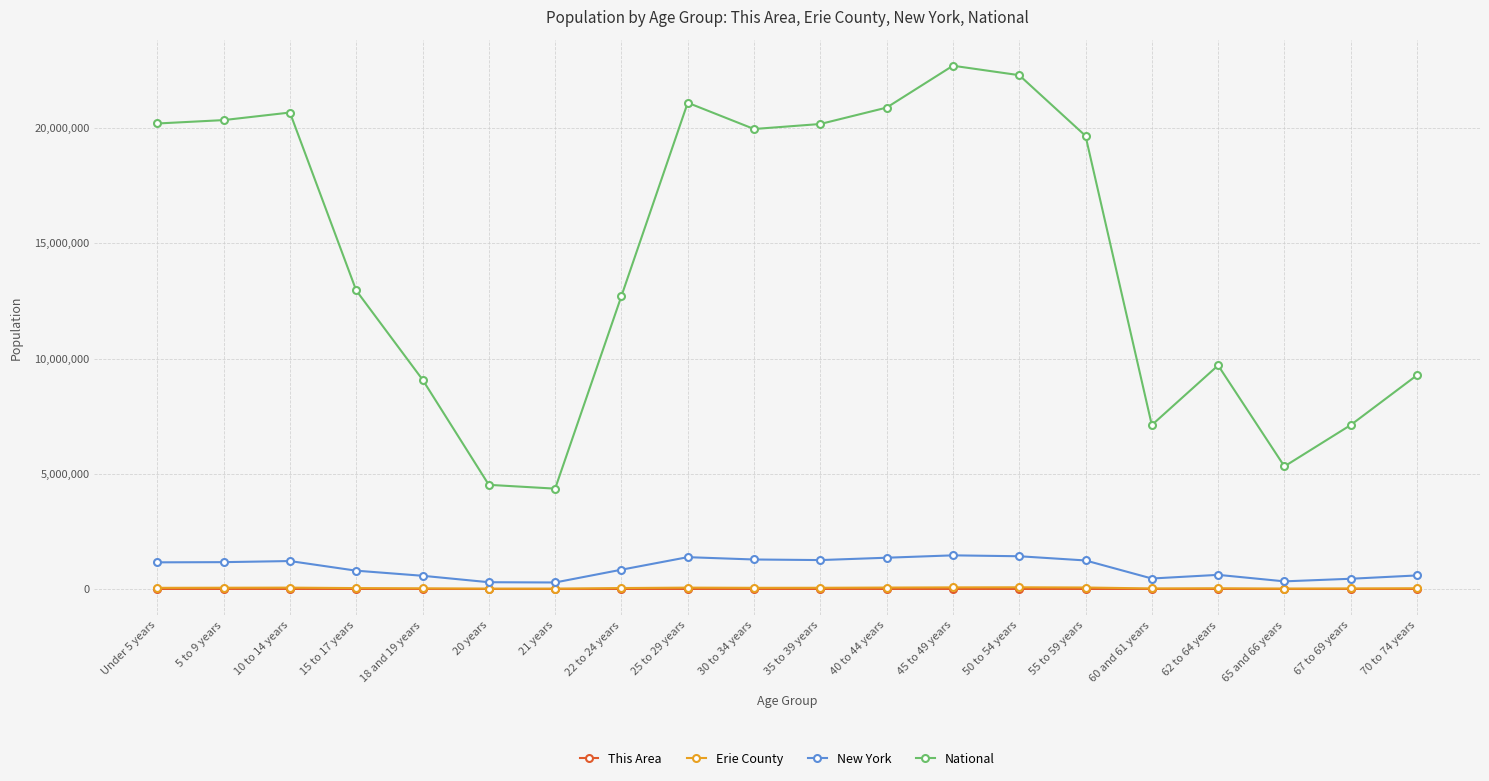

Which series has the largest total across all categories?

National